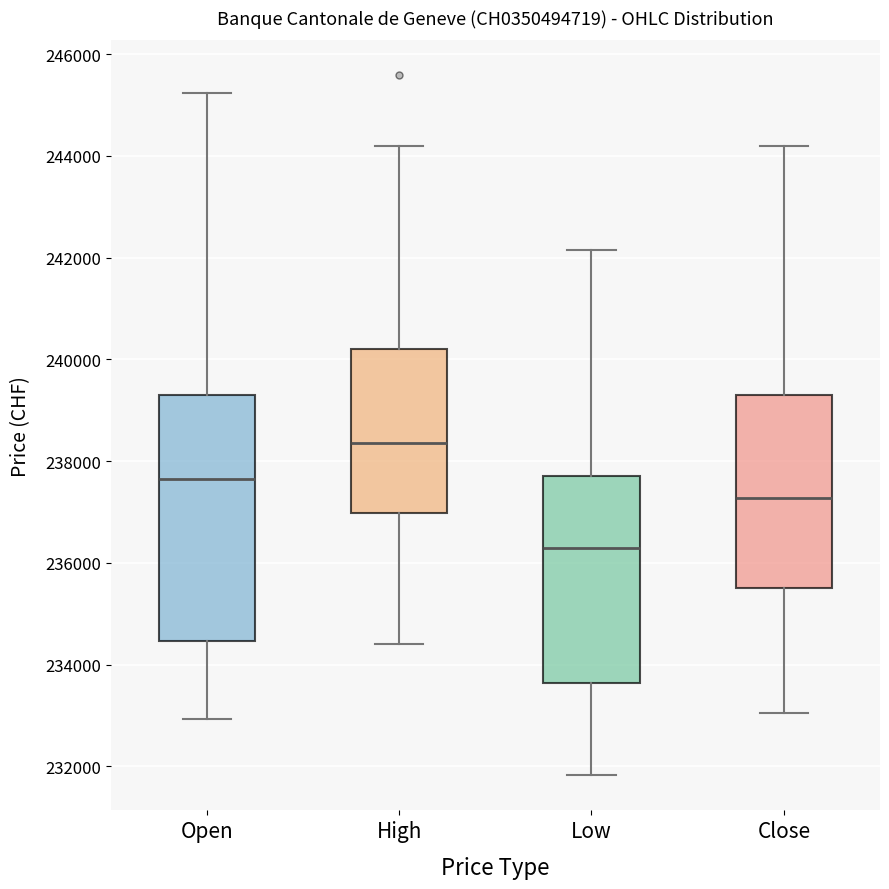

Reading left to right, read every box against the y-axis: the position of its median line, the range the box covers, and the ends of its whiskers. The values are not printed on the chart, so give them approximately, as read against the axis.

Open: median 237600, box 234400 to 239400, whiskers 233000 to 245200
High: median 238400, box 237000 to 240200, whiskers 234400 to 244200
Low: median 236200, box 233600 to 237800, whiskers 231800 to 242200
Close: median 237200, box 235600 to 239400, whiskers 233000 to 244200